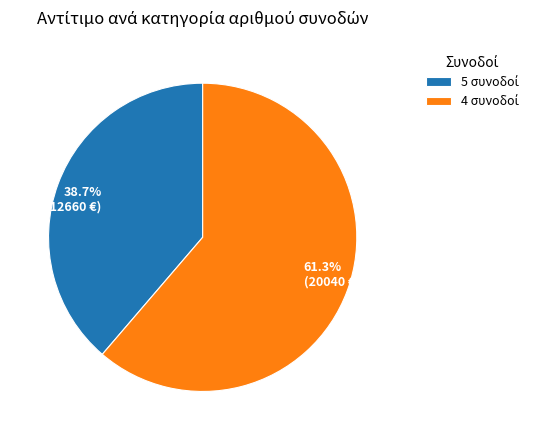

To the nearest percent, what is the average slice percentage?

50%